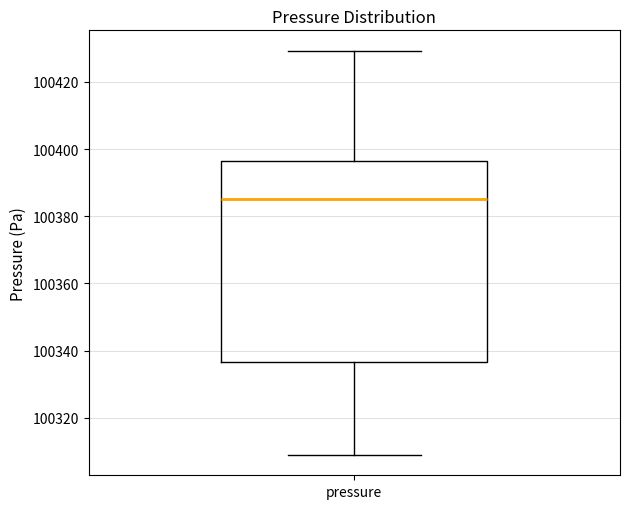

Read this box plot against the y-axis: the position of the median line, the range covered by the box, and the ends of both whiskers. The values are not printed on the chart, so give them approximately, as read against the axis.

median 100386, box 100336 to 100396, whiskers 100308 to 100430